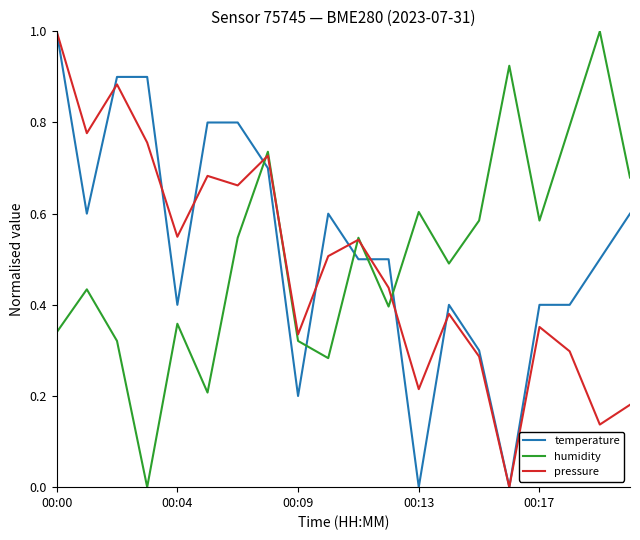

How many lines are shown in the chart?

3